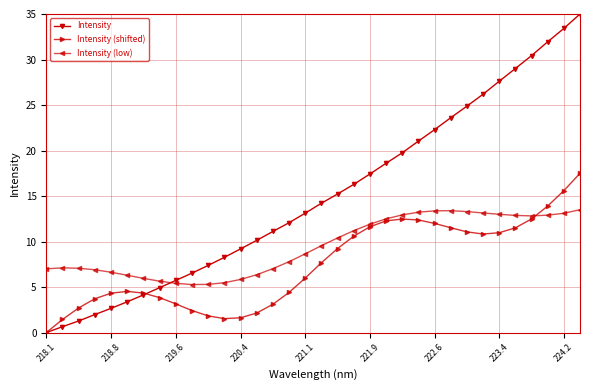

How many series are shown in this chart?

3